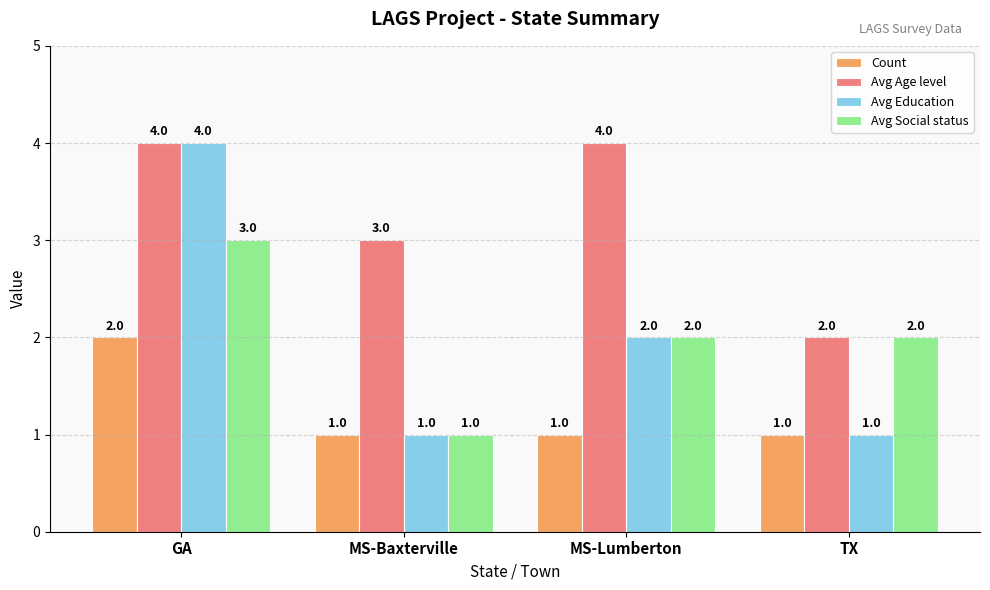

How many distinct data groups are displayed?

4